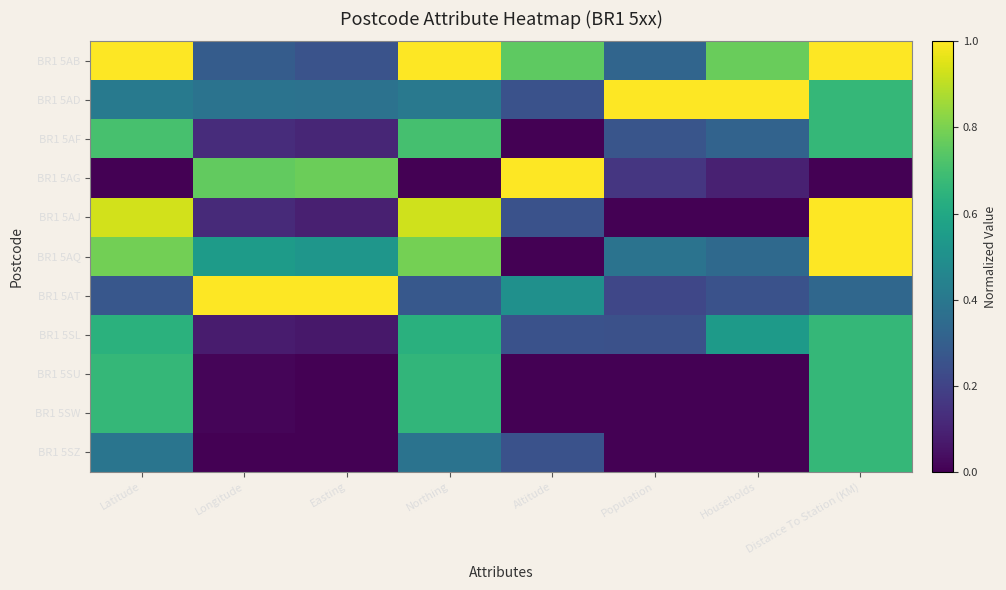

Which has a higher value, Easting or Population?

Population